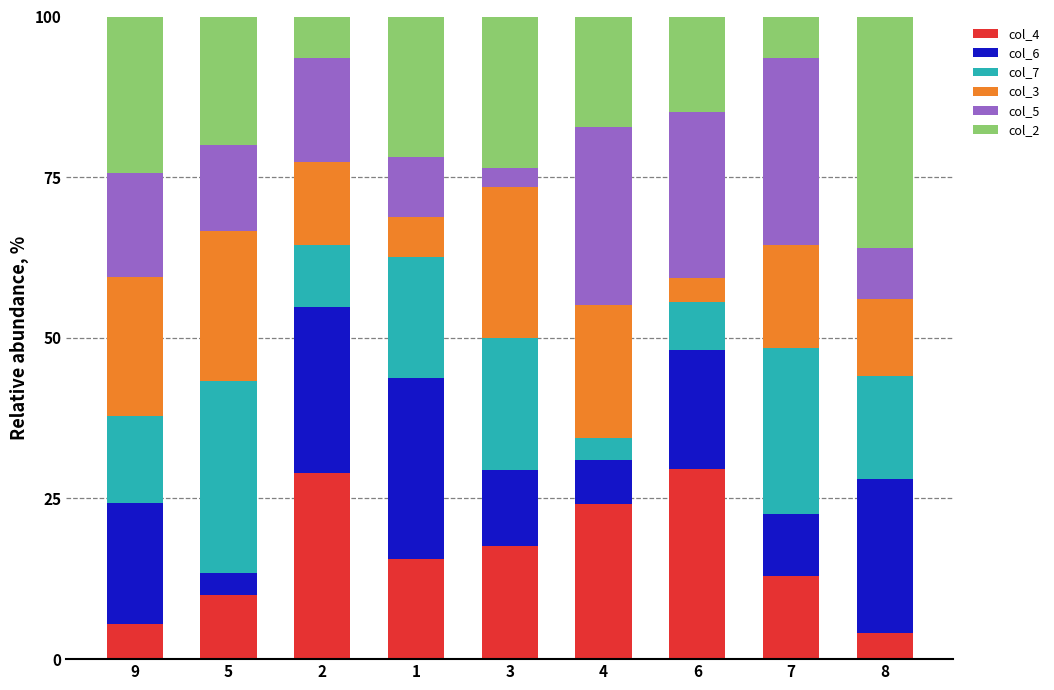

What is the total value across all series at 7?

100.0